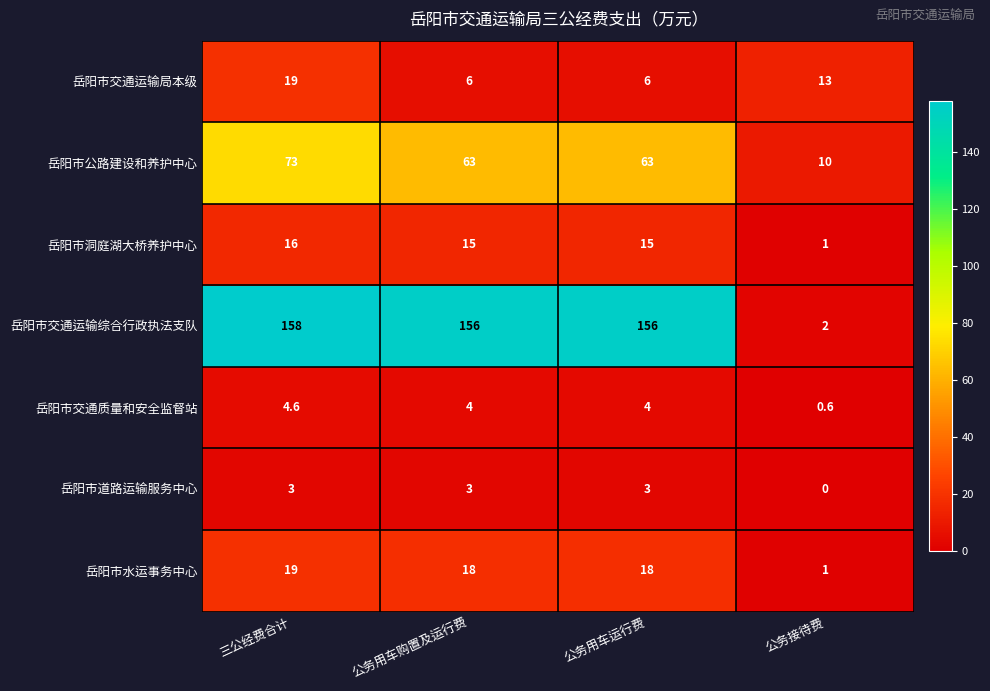

What is the difference between the highest and lowest values at 三公经费合计?

155.0